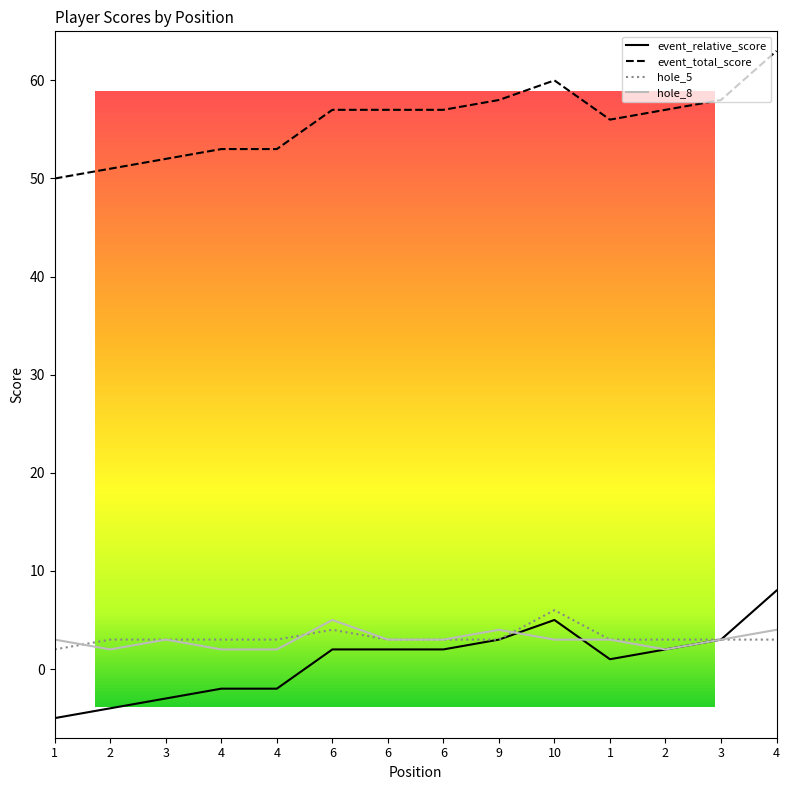

At which label does event_total_score reach its minimum?

1